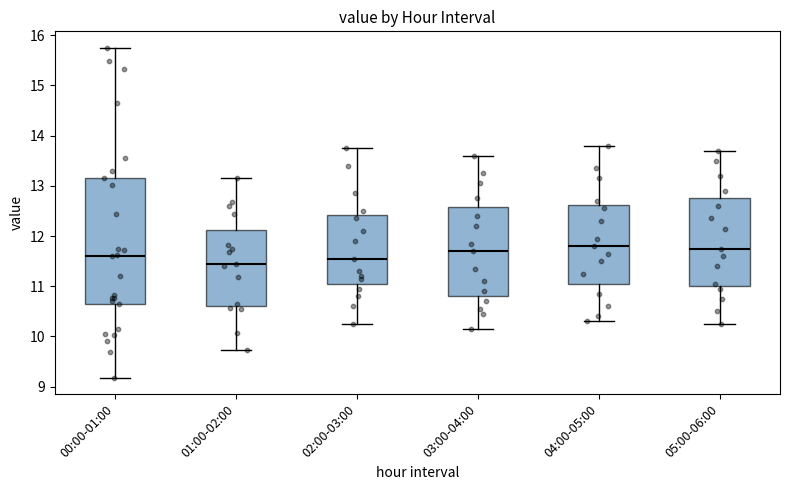

Where is the upper edge of the box for 02:00-03:00 on the y-axis? The values are not printed on the chart, so give them approximately, as read against the axis.

12.4